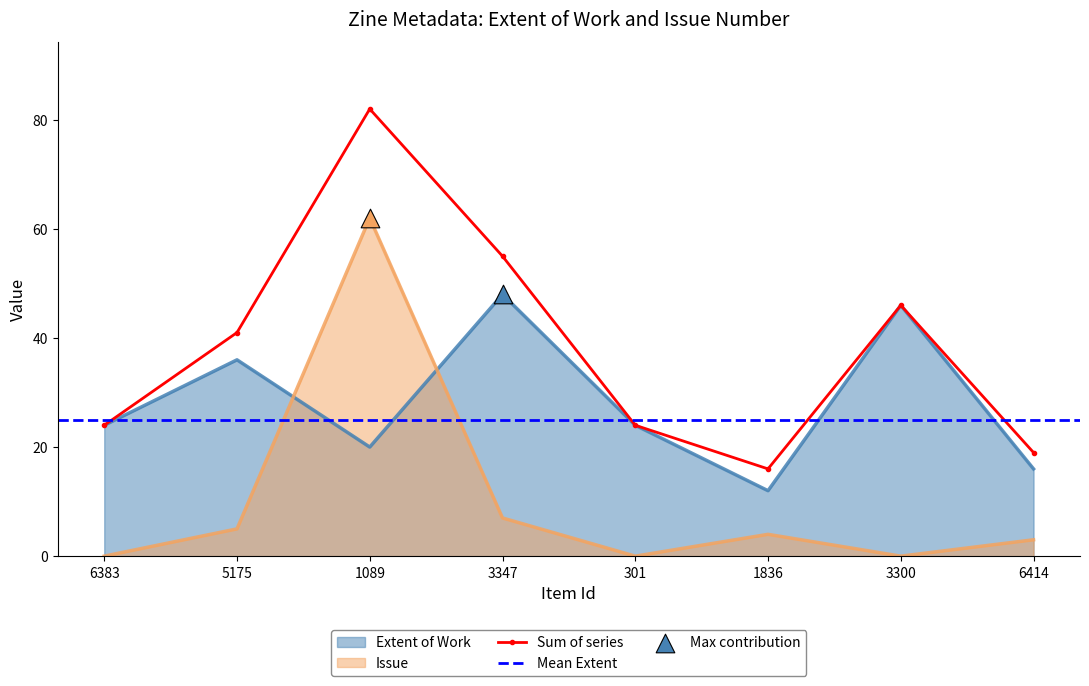

True or false: Issue and Extent of Work cross at least once.

True